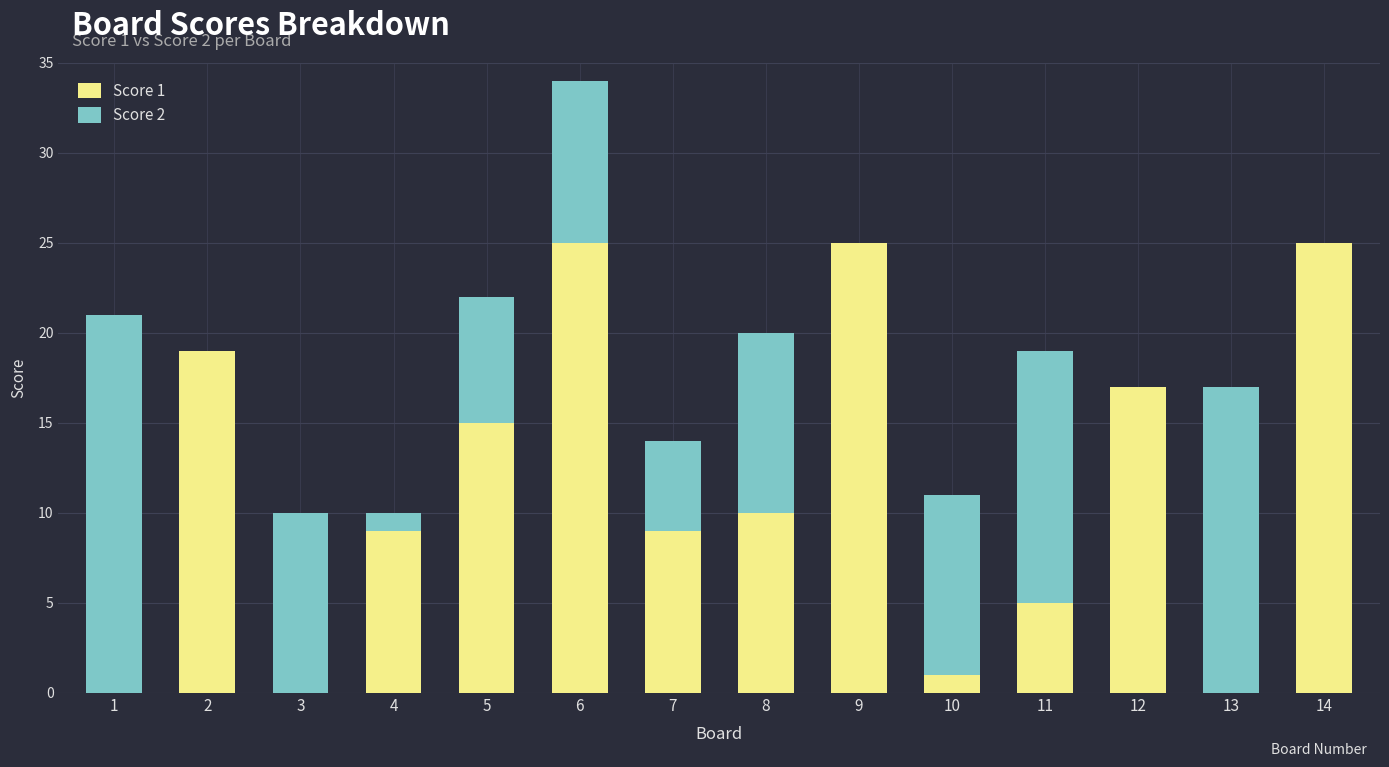

Reading left to right, what are the values for Score 1?

1=0	2=19	3=0	4=9	5=15	6=25	7=9	8=10	9=25	10=1	11=5	12=17	13=0	14=25